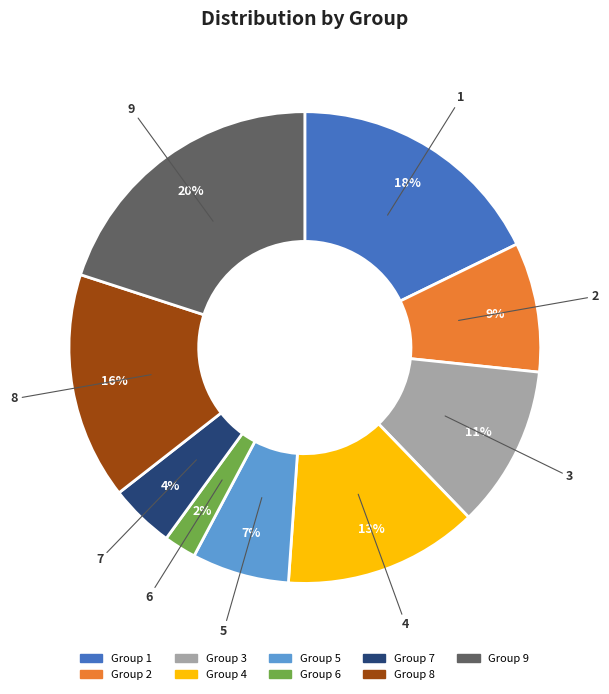

To the nearest percent, what is the difference between the largest and smallest slice percentages?

18%